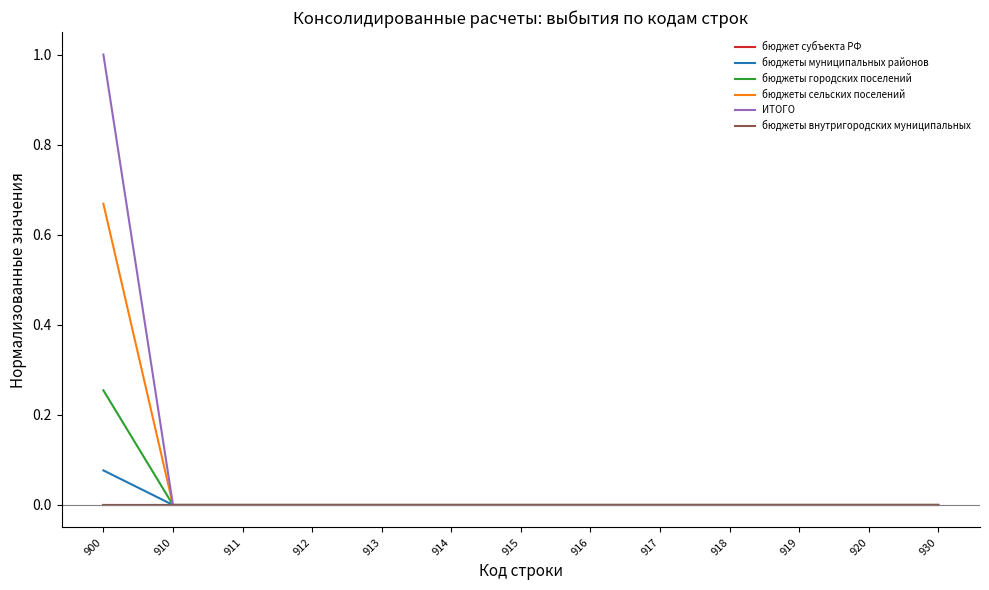

At which label does бюджеты муниципальных районов reach its minimum?

910